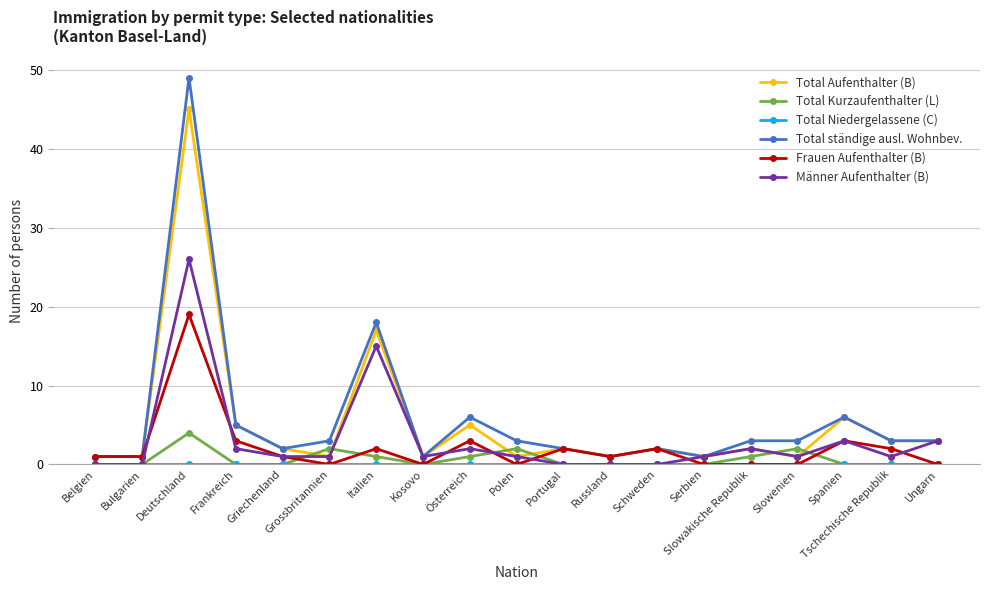

How many categories are shown in the chart?

19